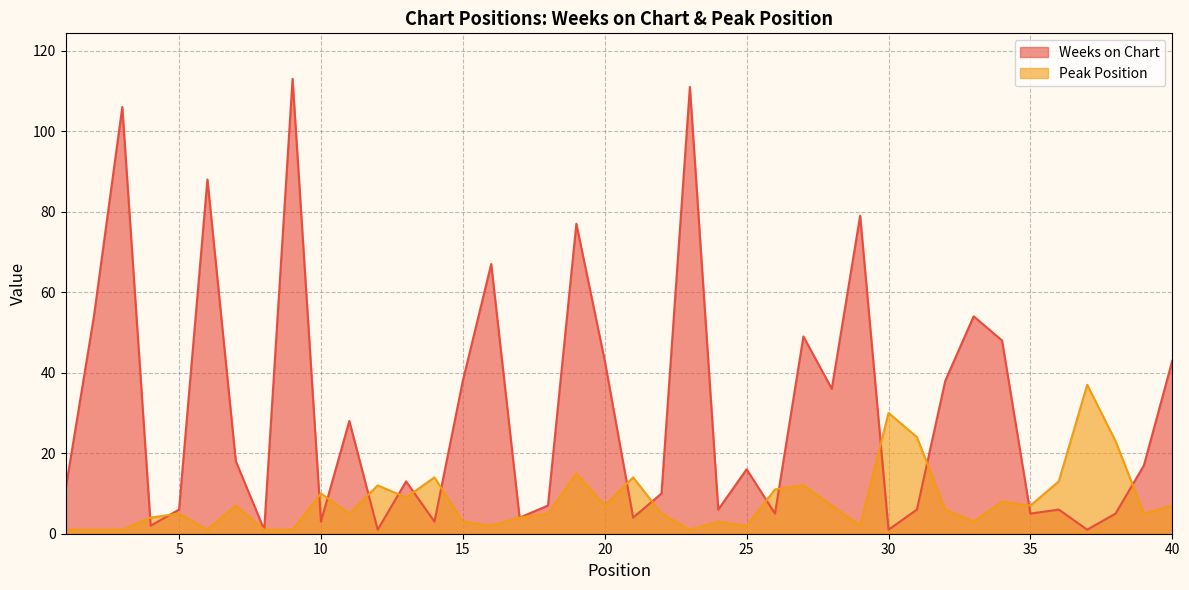

What is the lowest value of the Weeks on Chart series?

1